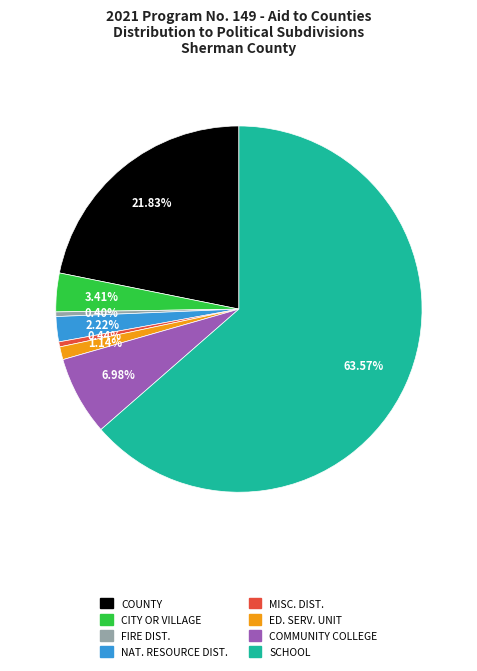

Which category accounts for the majority?

SCHOOL